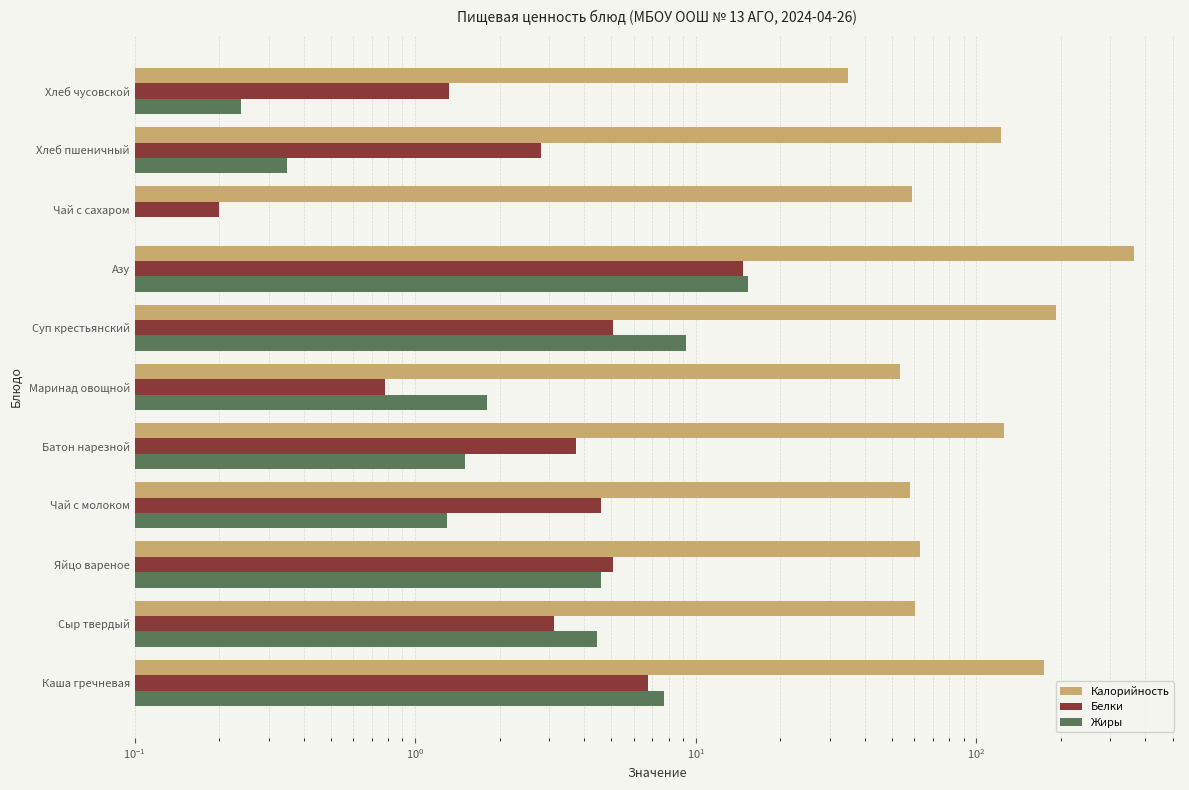

Rank the series by their maximum value, from highest to lowest.

Калорийность, Жиры, Белки